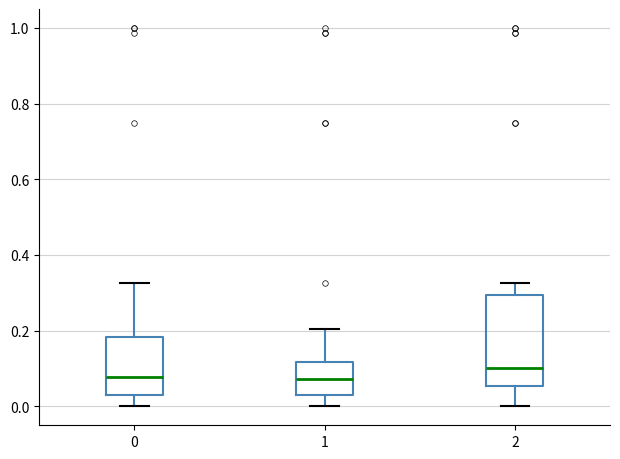

Comparing the boxes themselves (not the whiskers), which one is the tallest?

2